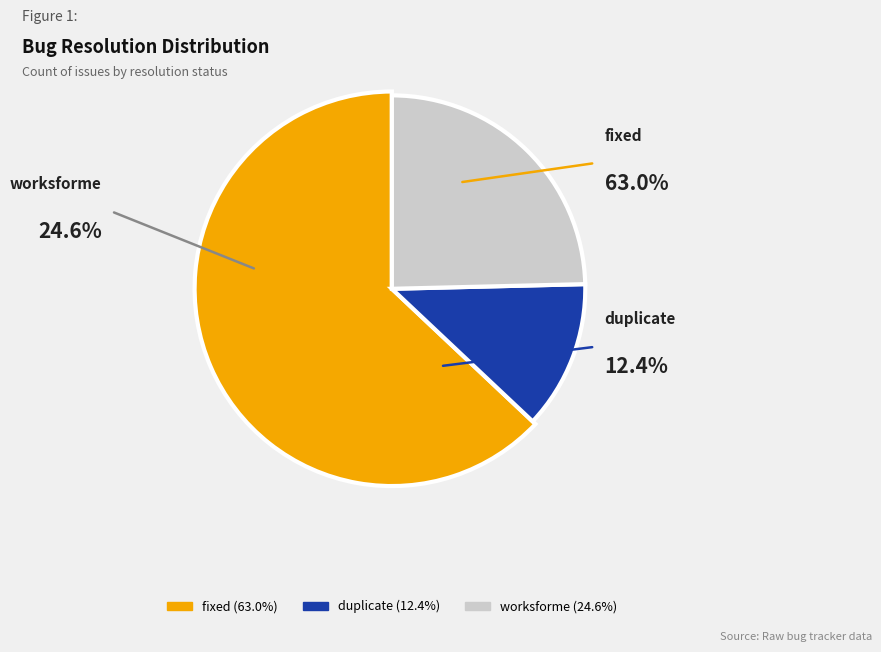

Which slice is the smallest?

duplicate